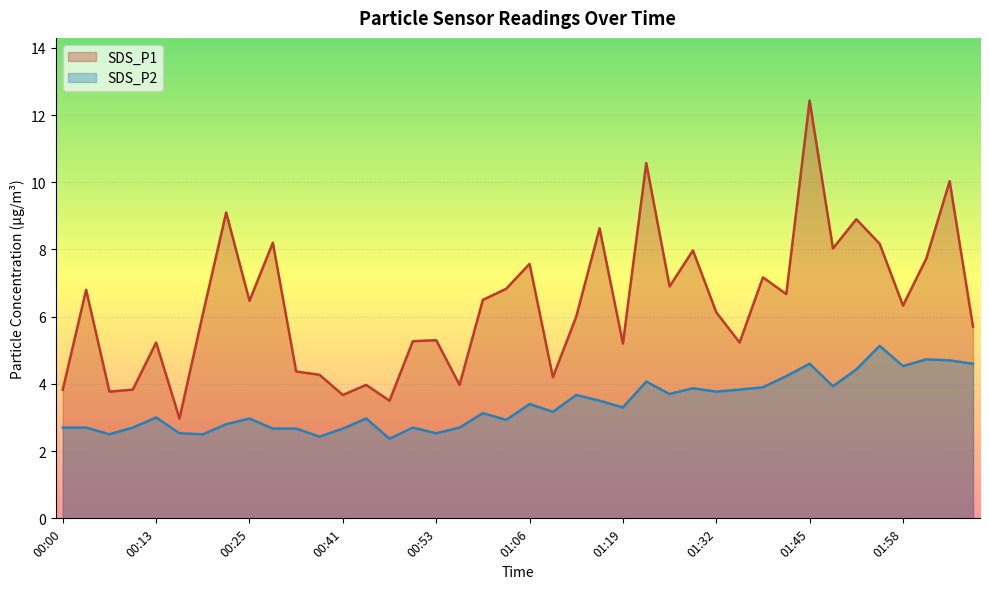

Reading right to left, what are all the values shown in this chart?

SDS_P1: 5.7	10.0	7.7	6.3	8.2	8.9	8.0	12.4	6.7	7.2	5.2	6.1	8.0	6.9	10.6	5.2	8.6	6.0	4.2	7.6	6.8	6.5	4.0	5.3	5.3	3.5	4.0	3.7	4.3	4.4	8.2	6.5	9.1	6.1	3.0	5.2	3.8	3.8	6.8	3.8
SDS_P2: 4.6	4.7	4.7	4.5	5.1	4.4	3.9	4.6	4.2	3.9	3.8	3.8	3.9	3.7	4.1	3.3	3.5	3.7	3.2	3.4	2.9	3.1	2.7	2.5	2.7	2.4	3.0	2.7	2.4	2.7	2.7	3.0	2.8	2.5	2.5	3.0	2.7	2.5	2.7	2.7